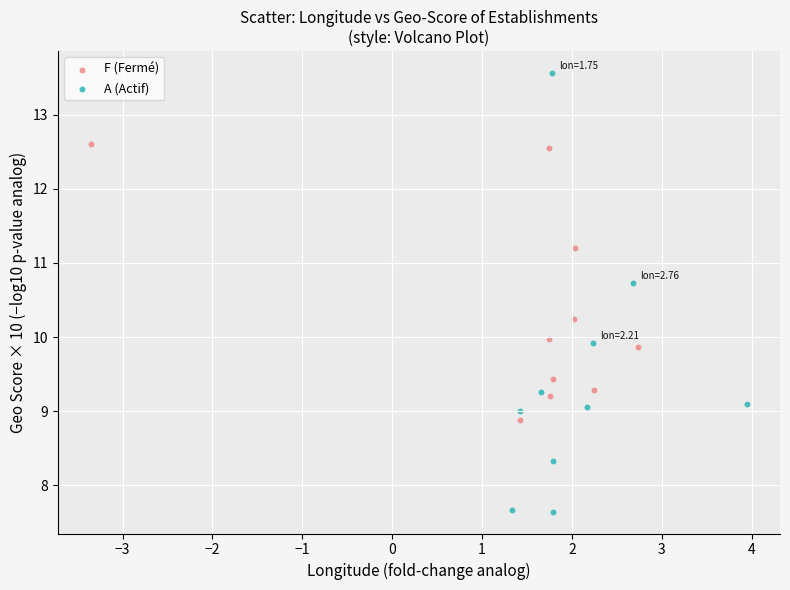

What are all the series names shown in the legend?

F (Fermé), A (Actif)